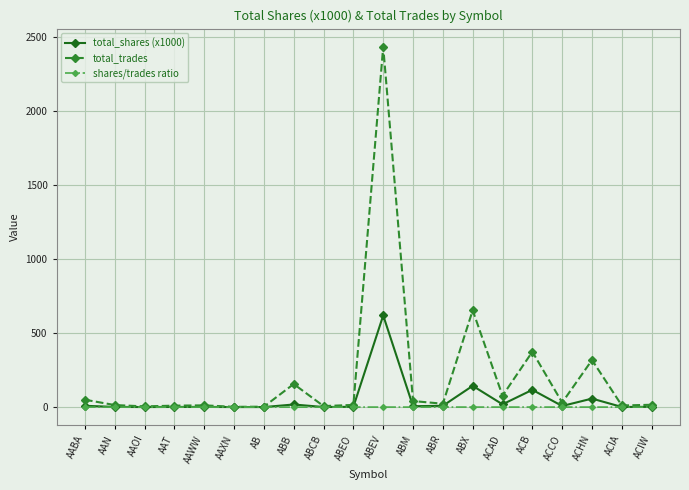

The value of shares/trades ratio at ABB is 0.1. True or false?

True